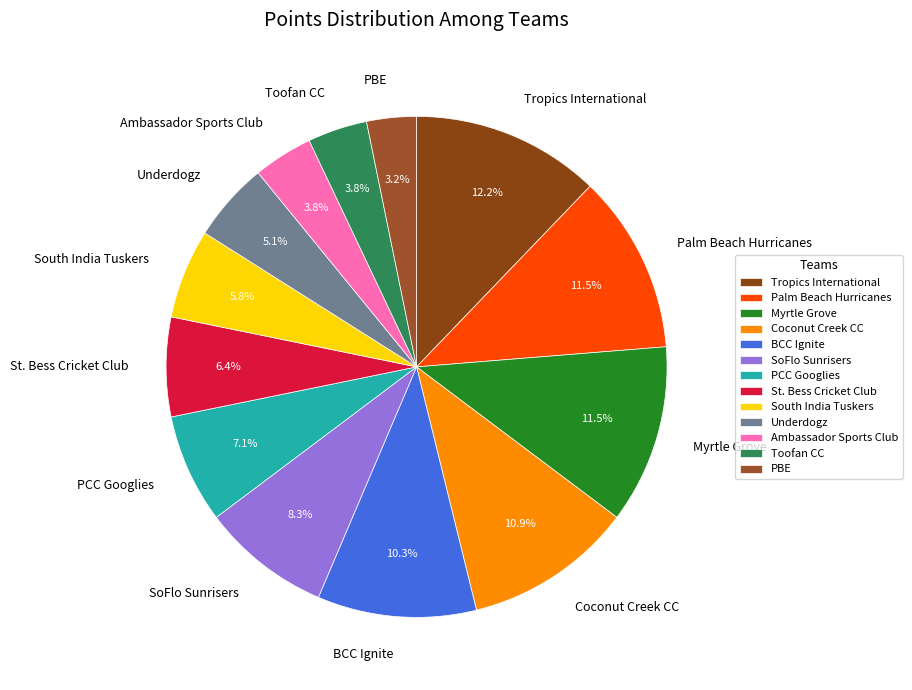

To the nearest percent, what is the difference between the Ambassador Sports Club and St. Bess Cricket Club slice percentages?

3%